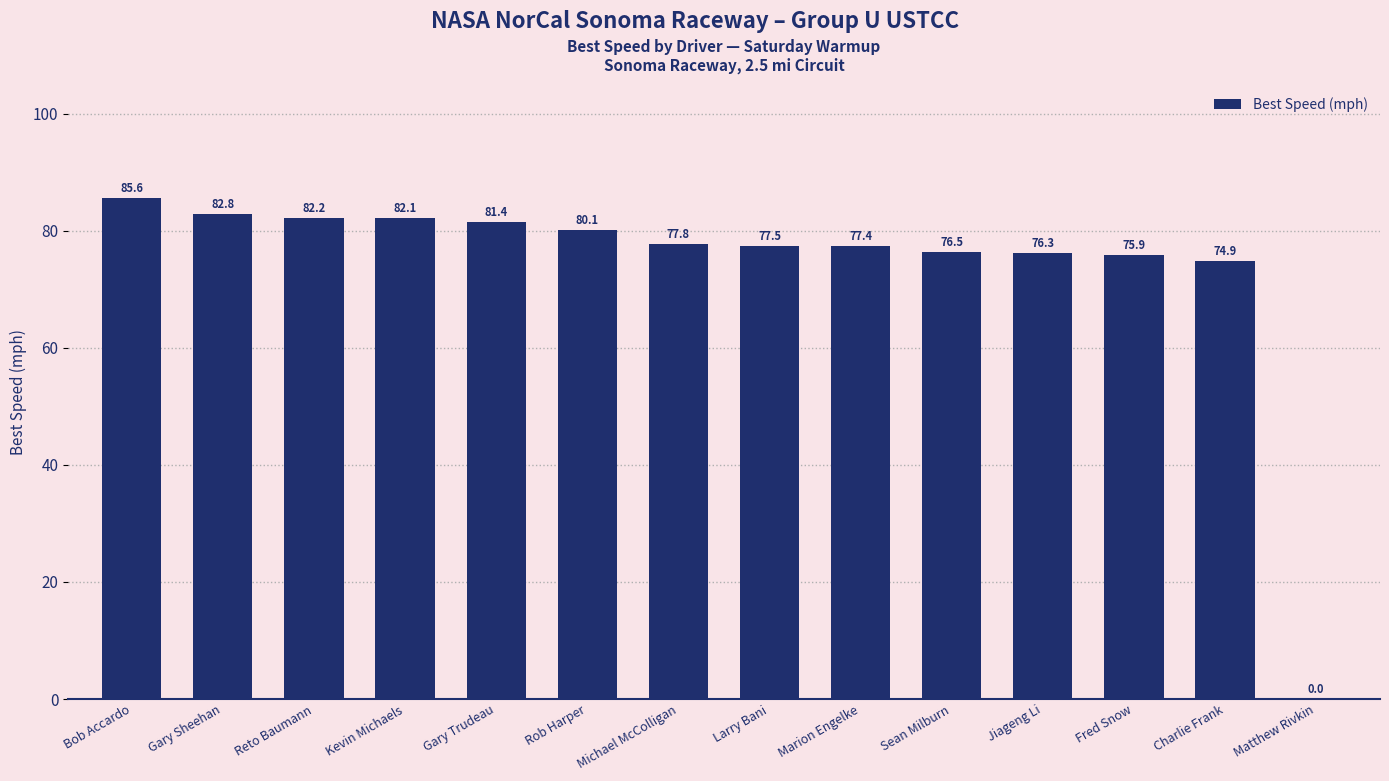

What is the sum of all values?

1030.5